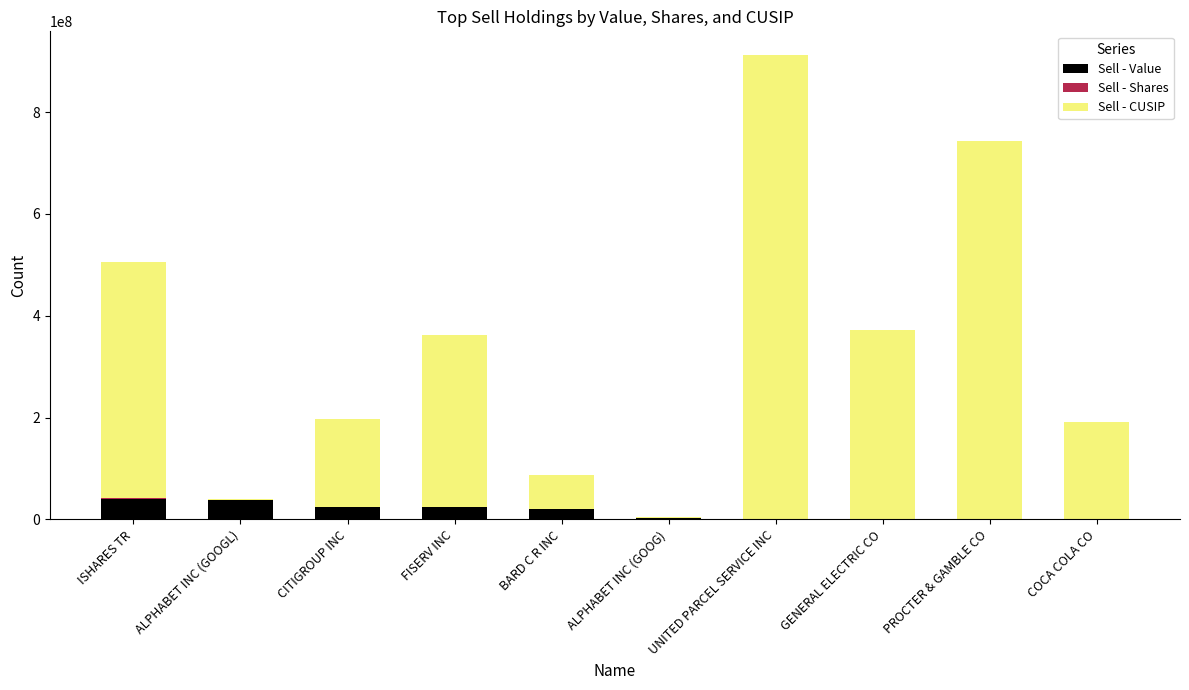

The value of Sell - Value at ALPHABET INC (GOOGL) is 38339000. True or false?

True